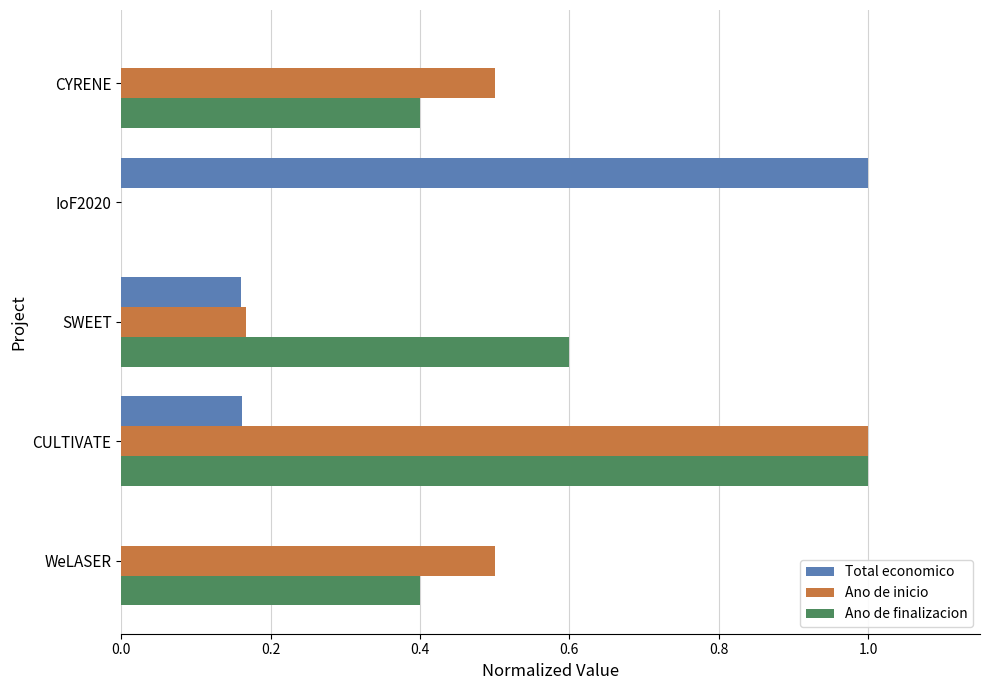

Which series has the largest total across all categories?

Ano de finalizacion